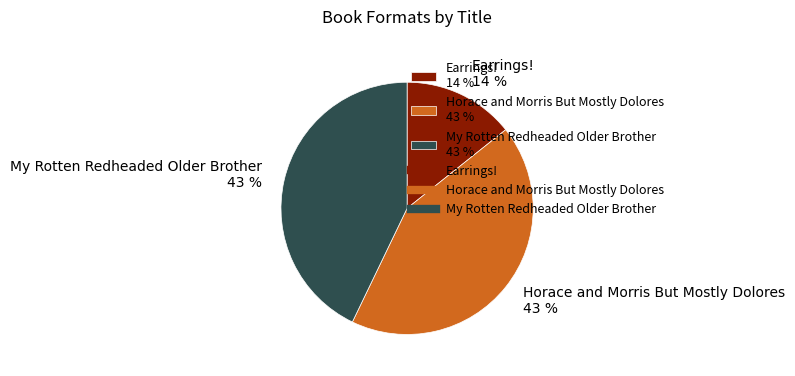

To the nearest percent, what is the difference between the largest and smallest slice percentages?

29%